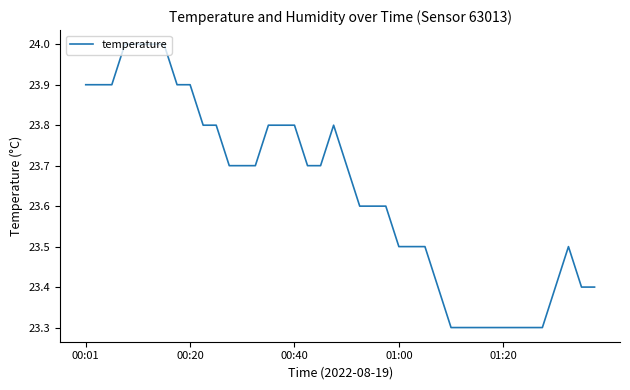

What is the minimum value shown in the chart?

23.3